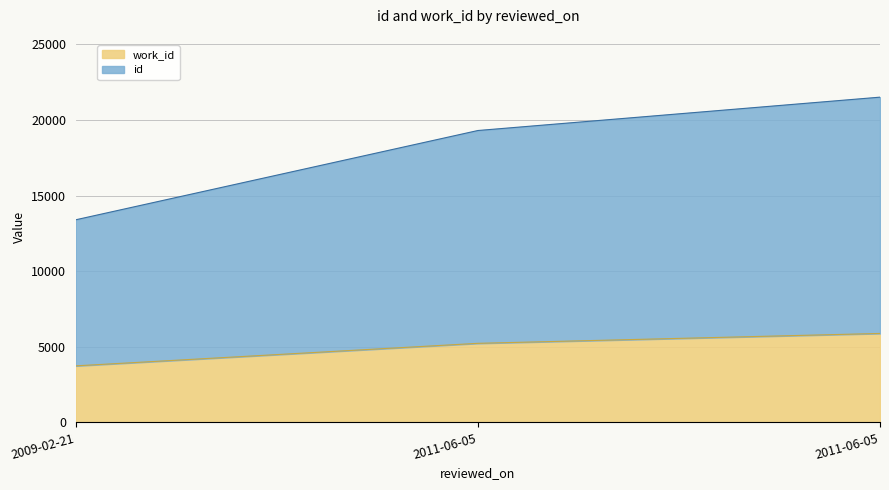

Reading left to right, extract all data points from this chart.

id: 13395	19296	21501
work_id: 3738	5227	5880